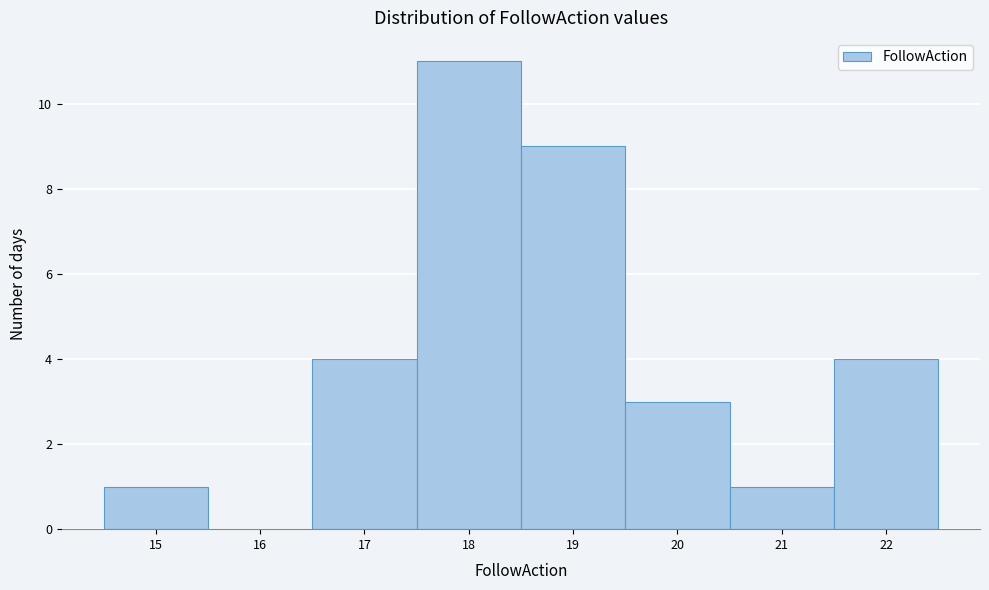

Reading left to right, transcribe this chart: for each bar, give the range it covers on the x-axis and its height. The values are not printed on the chart, so give them approximately, as read against the axis.

14.5 to 15.5: 1
15.5 to 16.5: 0
16.5 to 17.5: 4
17.5 to 18.5: 11
18.5 to 19.5: 9
19.5 to 20.5: 3
20.5 to 21.5: 1
21.5 to 22.5: 4